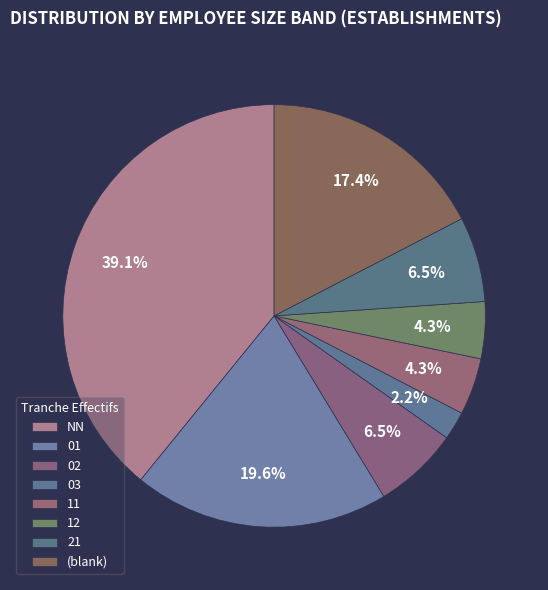

Count the number of slices in the pie.

8